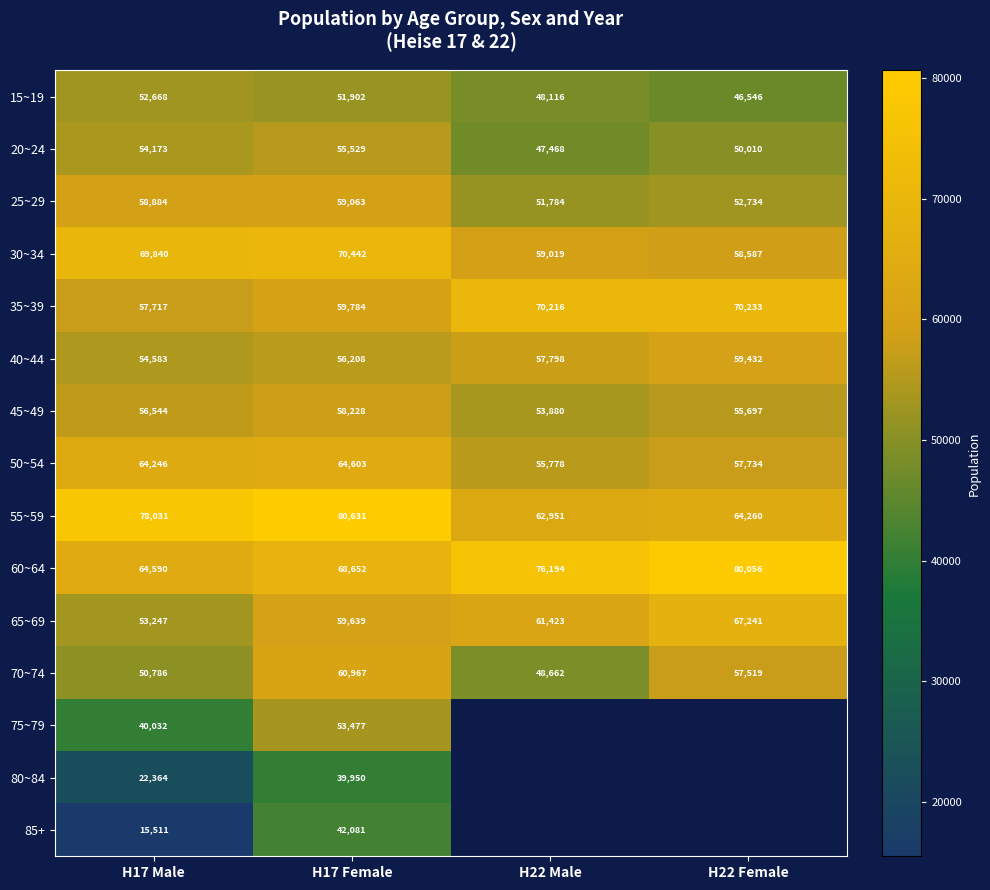

True or false: 85+ has a value of 6463.7 at H17 Male.

False